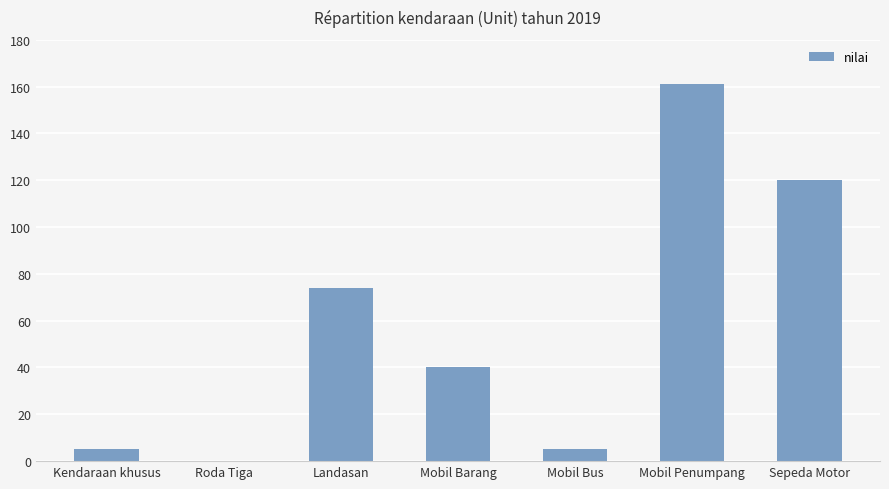

What is the maximum value shown in the chart?

161